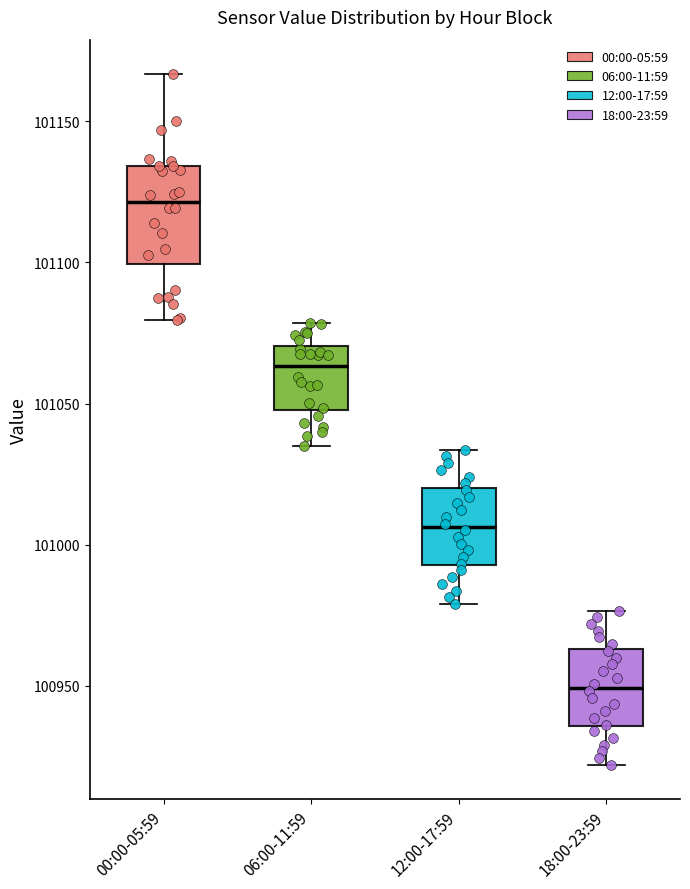

Which box has the lowest median line?

18:00-23:59